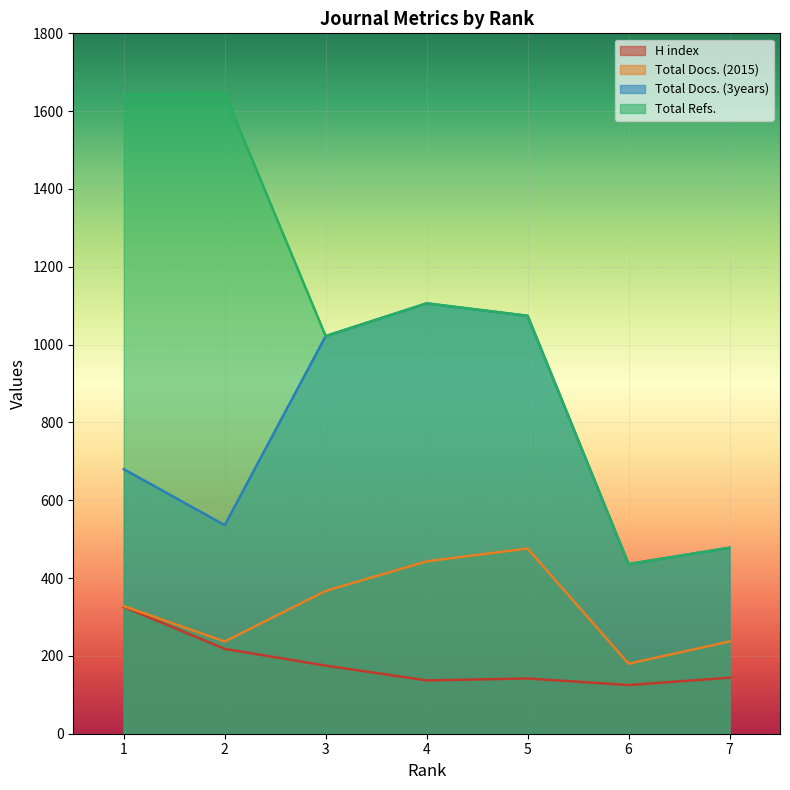

Does the chart display data point markers on the line(s)?

No